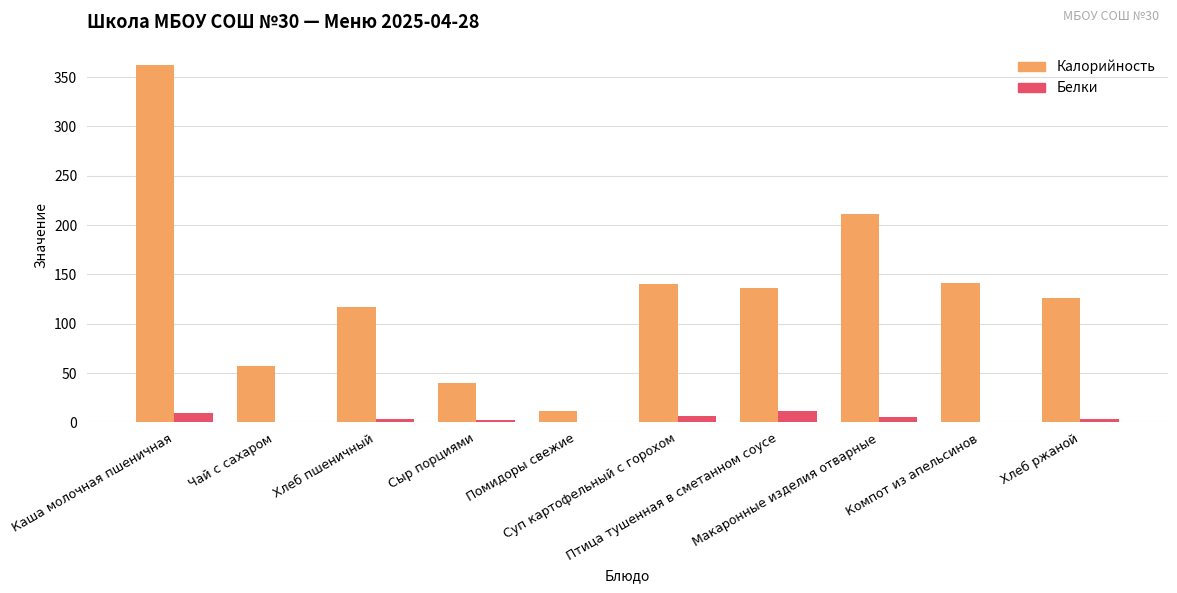

What value does the Калорийность series have at Каша молочная пшеничная?

362.0